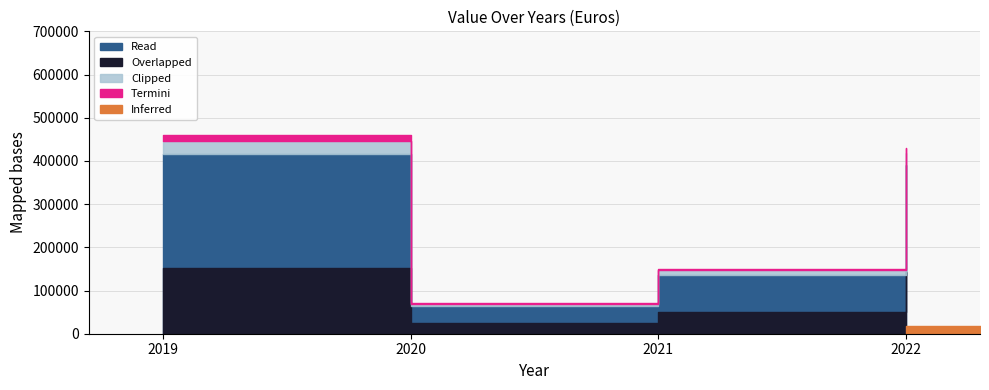

At which category does the chart reach its minimum across all series?

2020